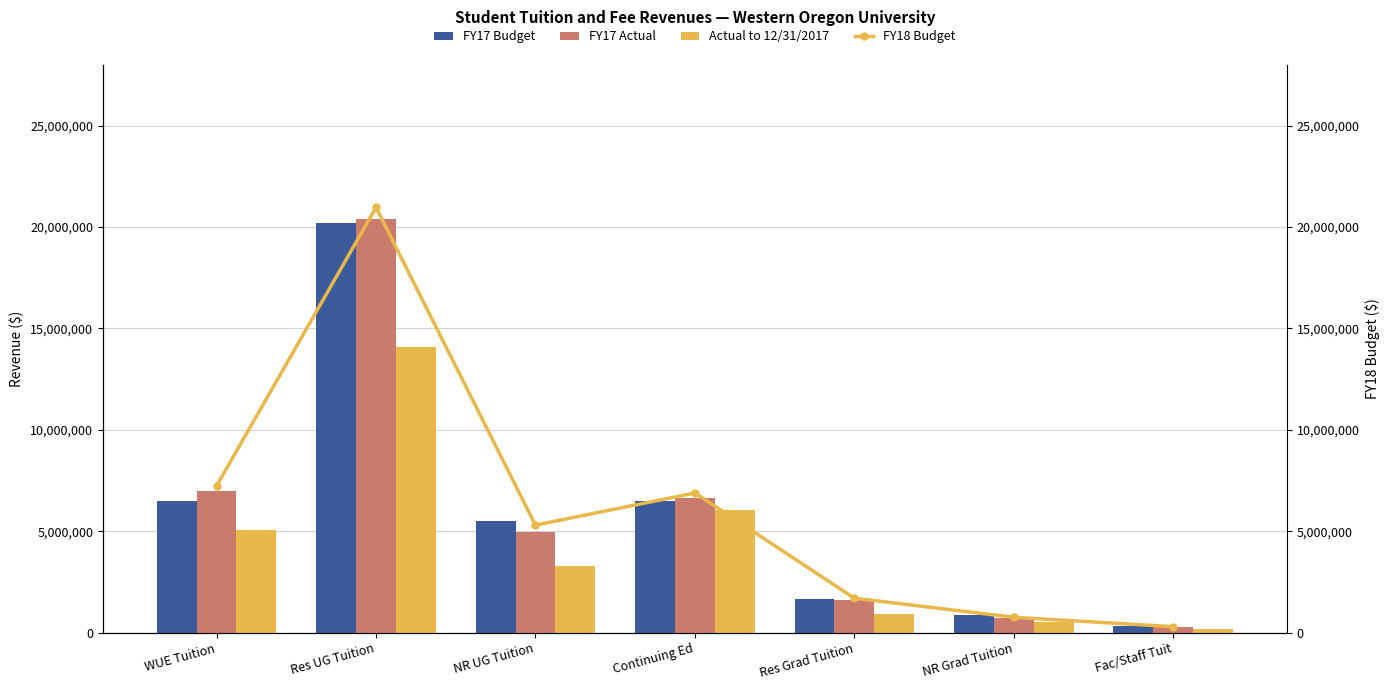

What is the difference between the Actual to 12/31/2017 values at WUE Tuition and NR UG Tuition?

1800650